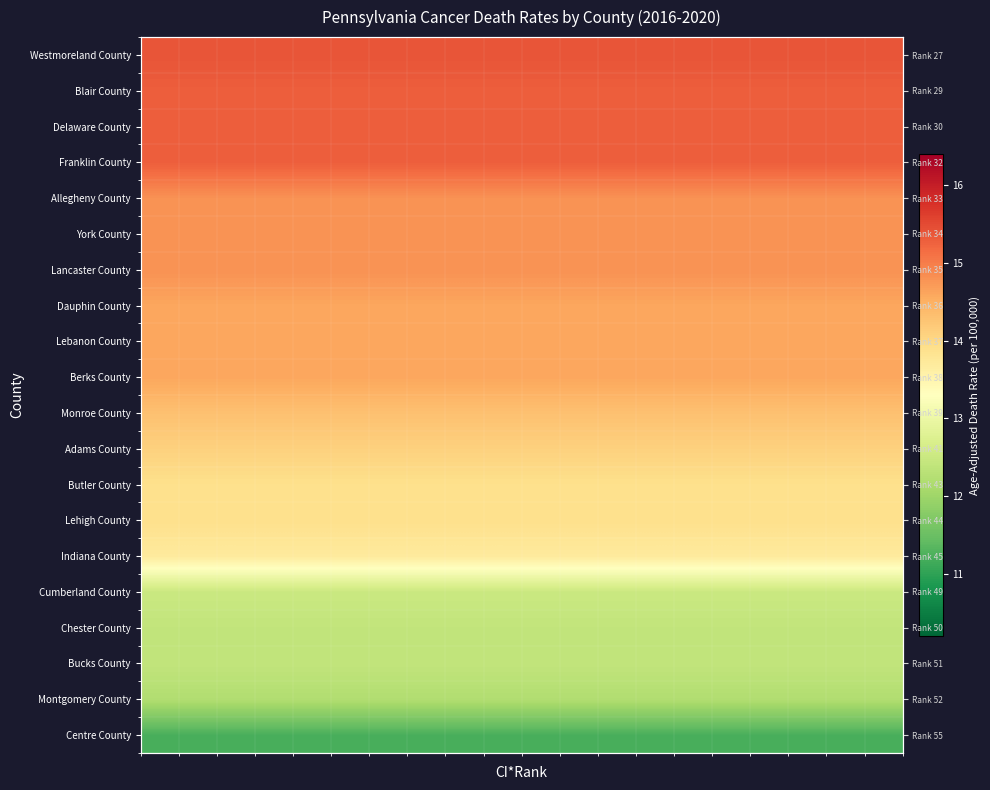

At how many categories does at least one series exceed 15?

20